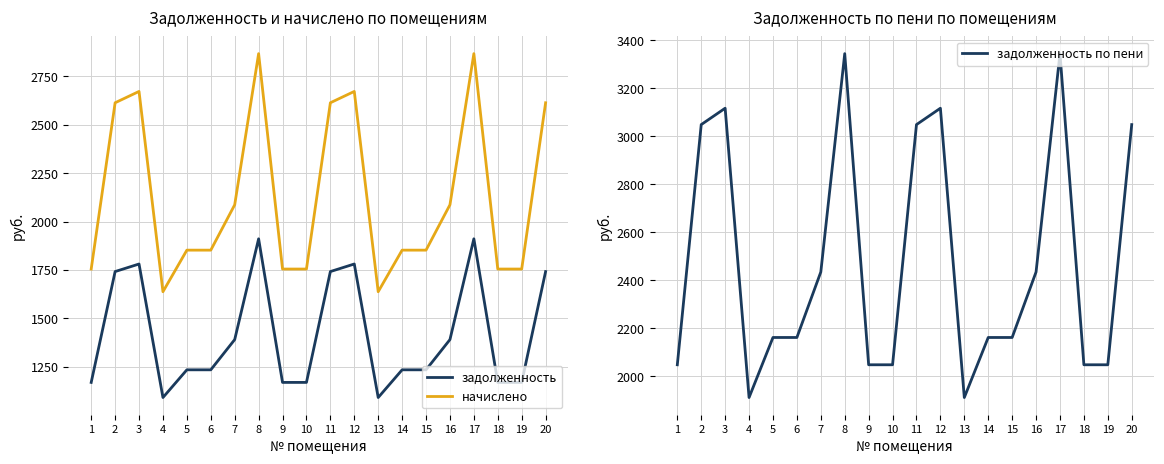

What is the average value of the начислено series?

2127.4